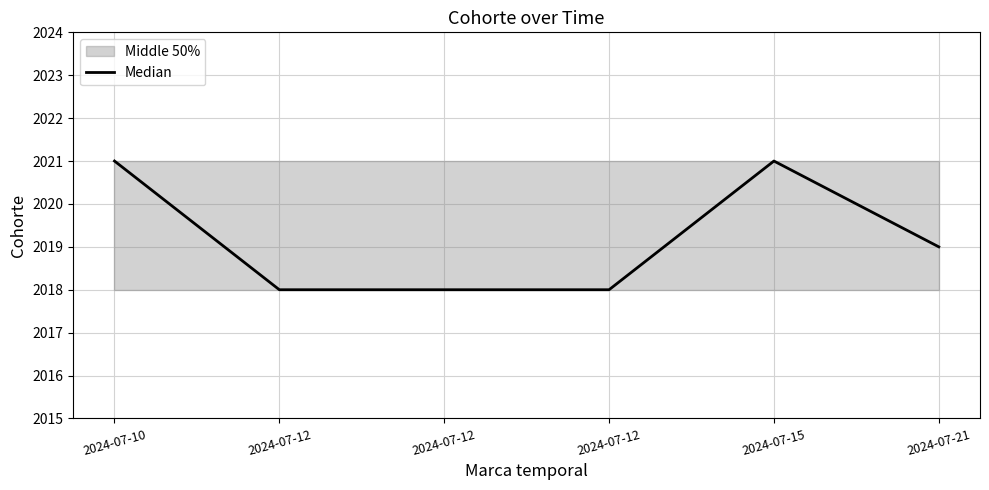

Where does the data first go above 2019?

2024-07-10